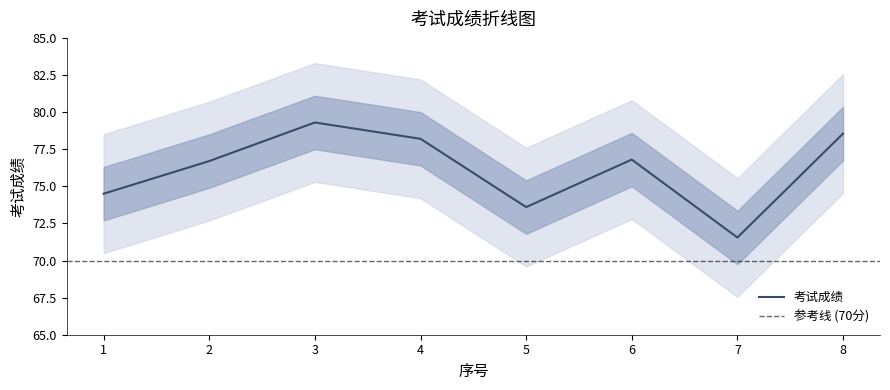

Rank the categories by value from lowest to highest.

7, 5, 1, 2, 6, 4, 8, 3